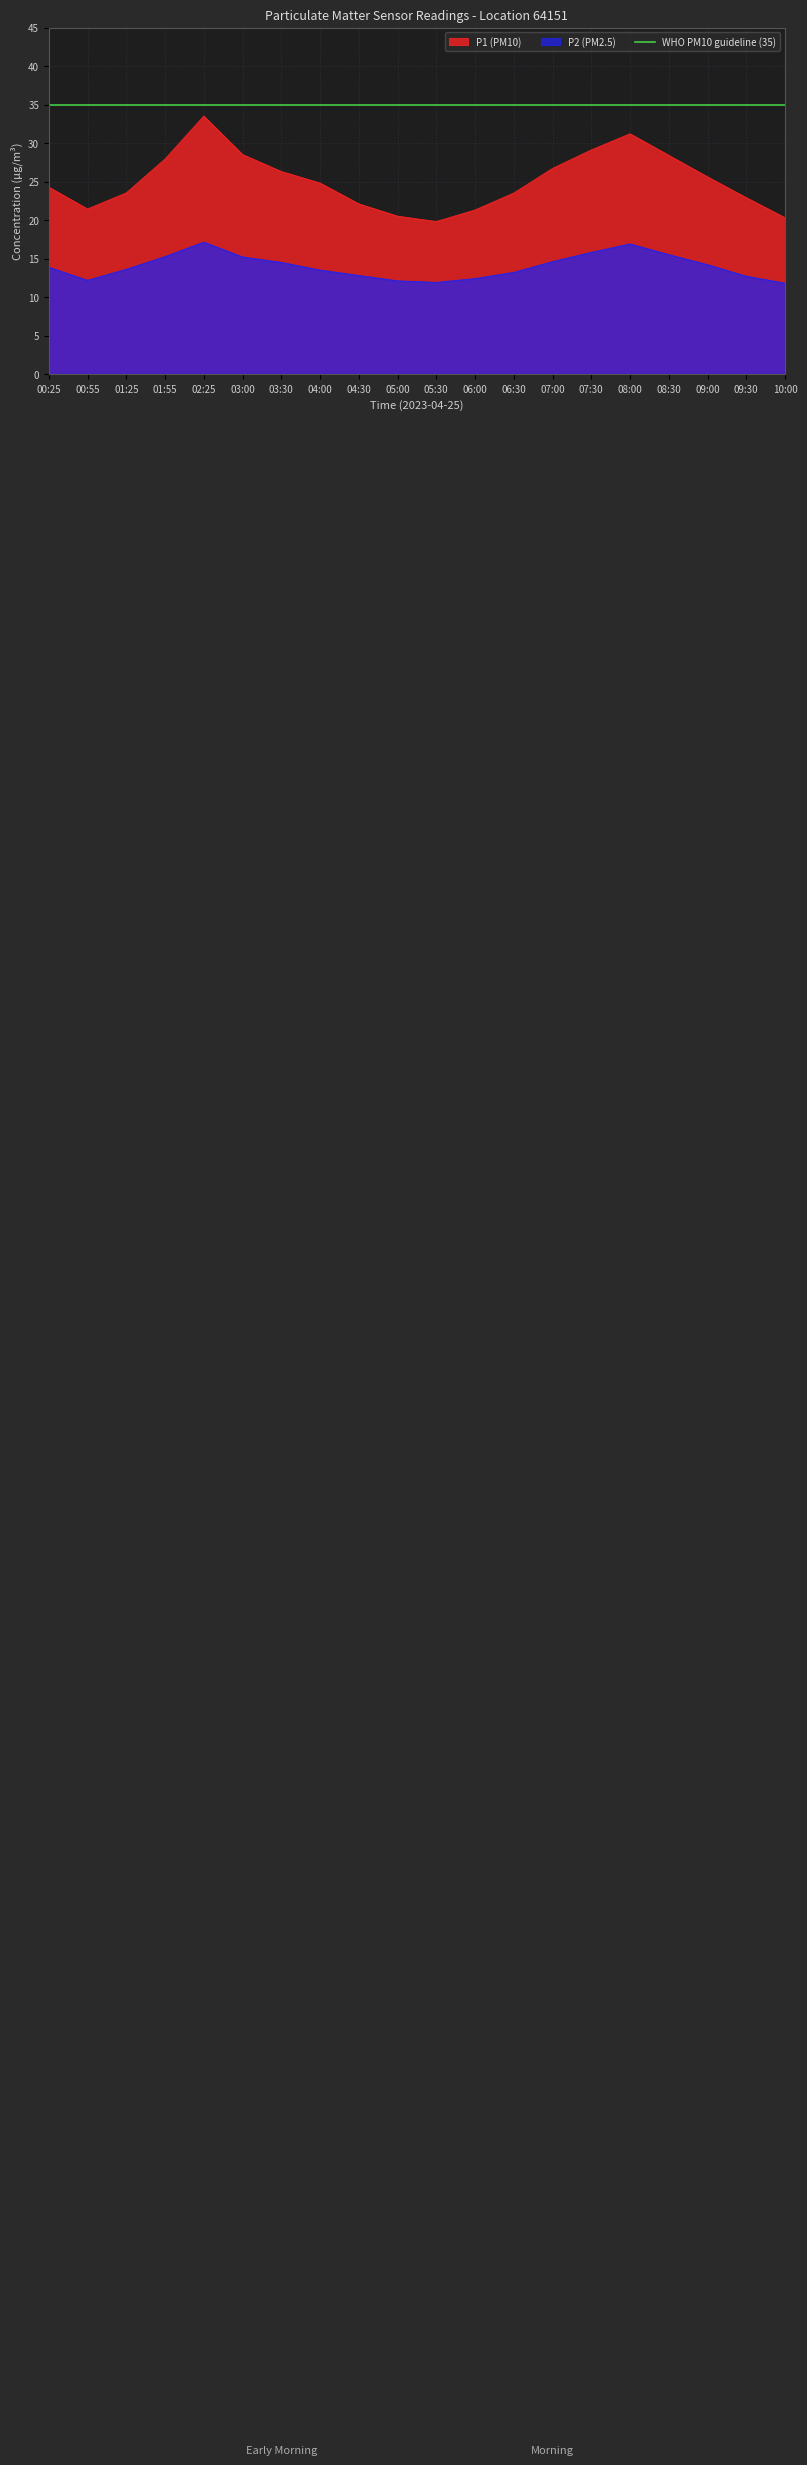

Which series has the widest spread of values?

P1